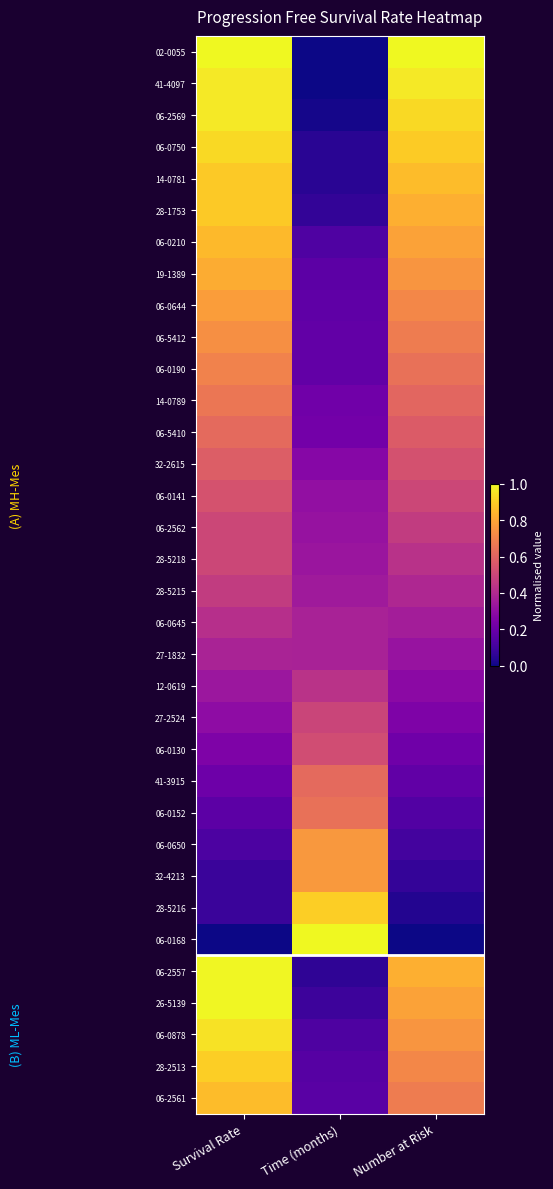

How many data points does each series have?

3